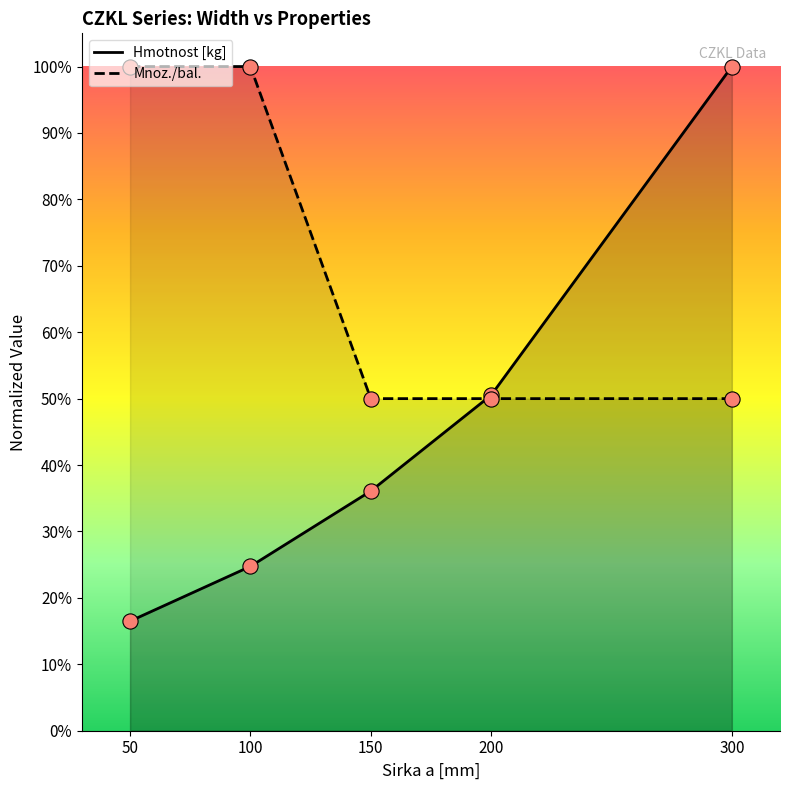

Which series has the largest total across all categories?

Mnoz./bal.